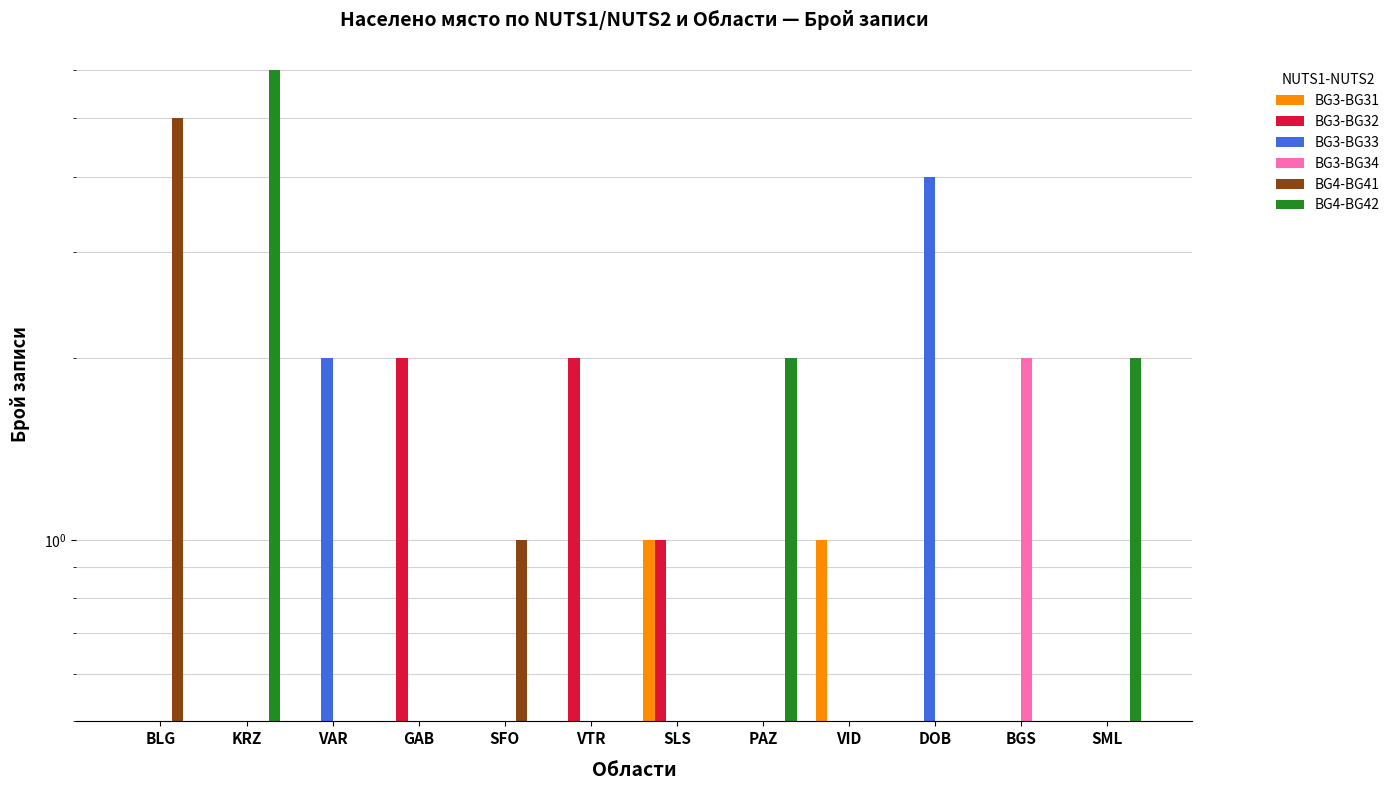

The value of BG3-BG31 at VAR is 0. True or false?

True